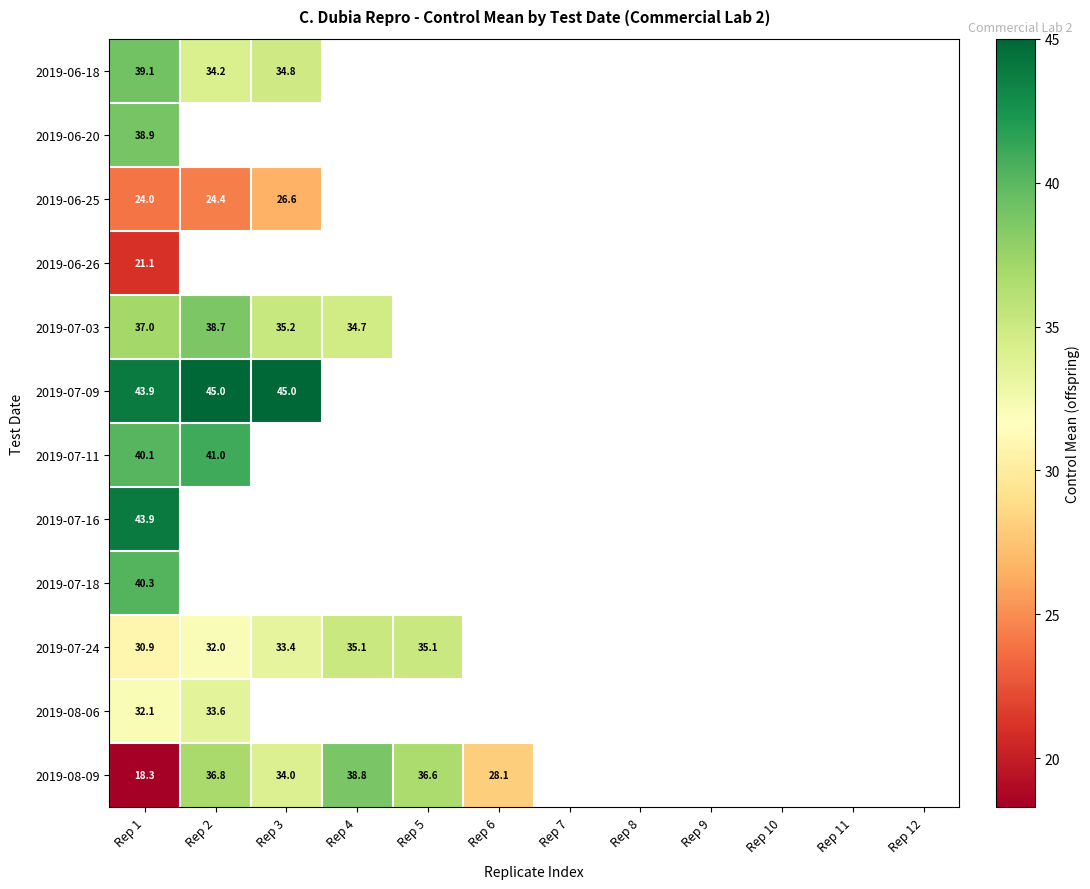

Is it true that 2019-07-11 equals 40.1 at Rep 1?

True